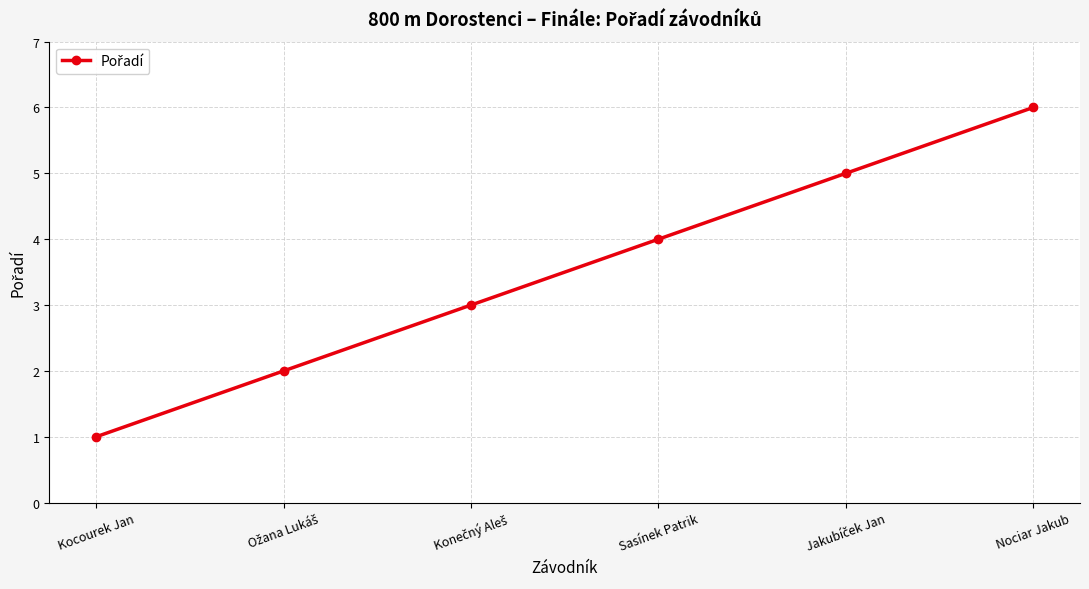

What is the difference between the maximum and minimum values?

5